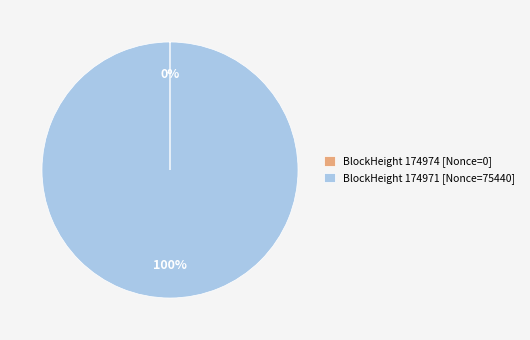

Which slice is the largest?

BlockHeight 174971 [Nonce=75440]